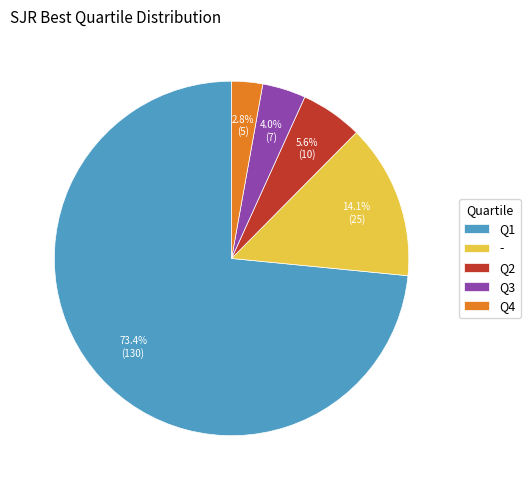

To the nearest percent, what portion does Q3 represent?

4%